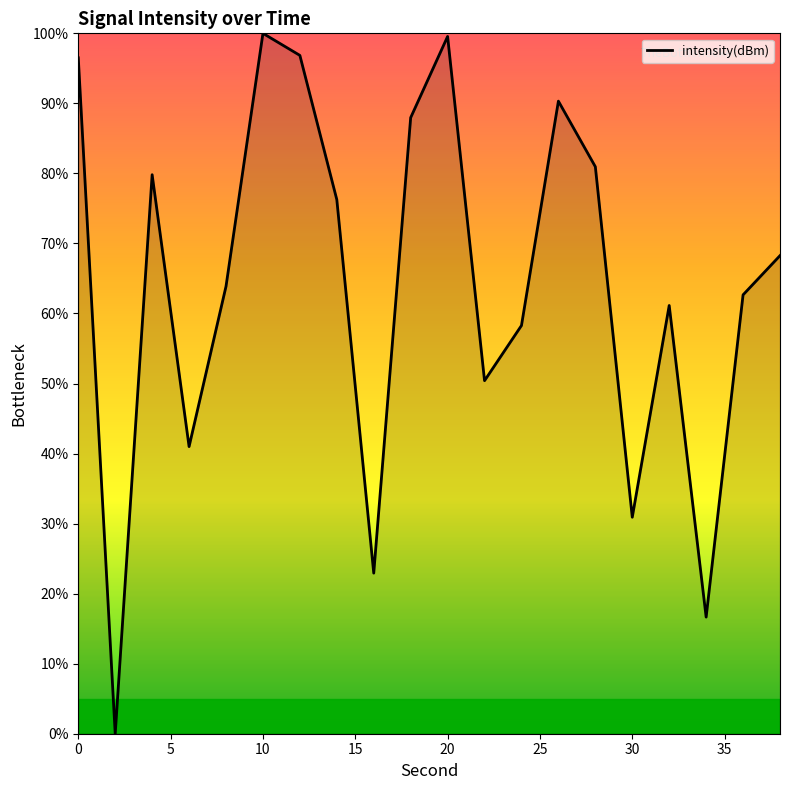

What is the greatest value displayed?

100.0